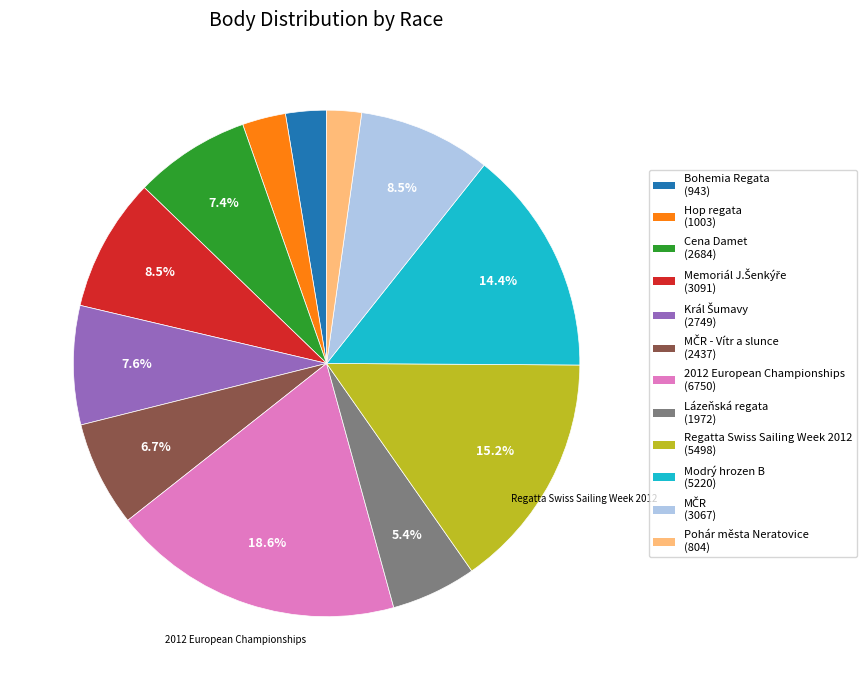

Is there any slice that represents more than half of the pie?

No